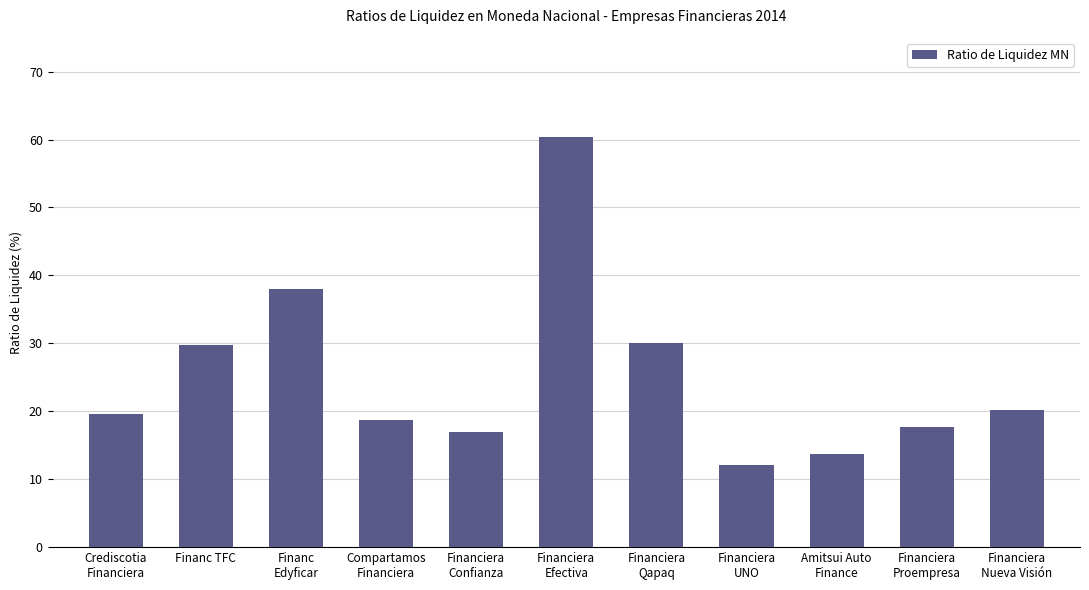

At which label is the value closest to 36?

Financ
Edyficar